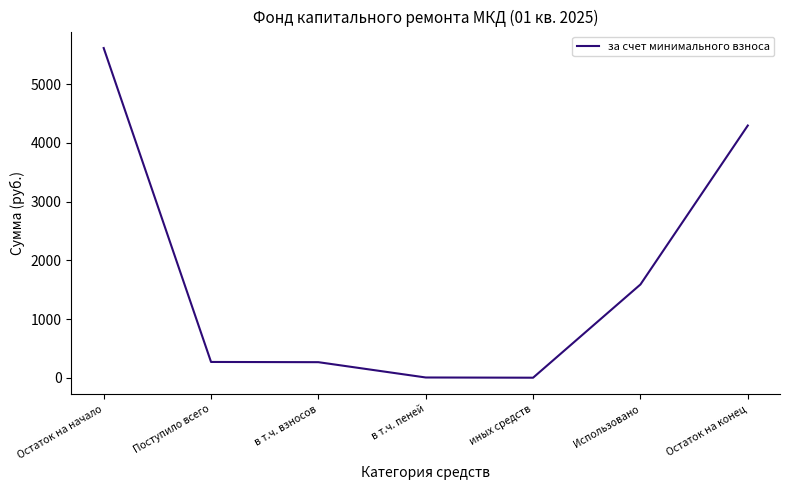

True or false: the data has more than 1 interior local peaks.

False